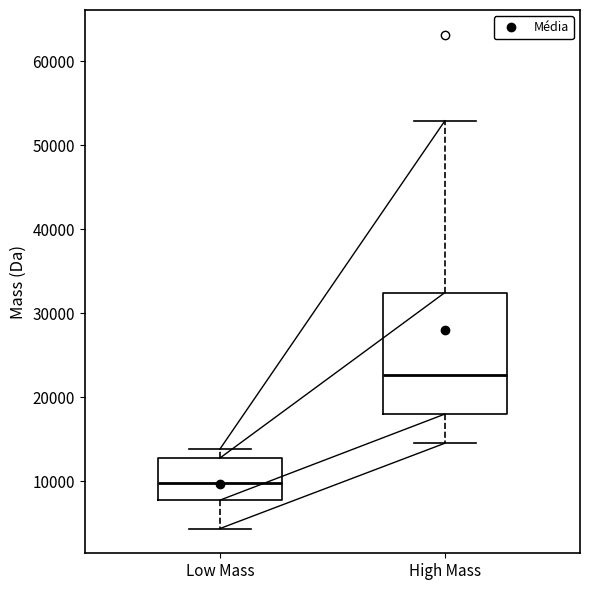

Reading left to right, read every box against the y-axis: the position of its median line, the range the box covers, and the ends of its whiskers. The values are not printed on the chart, so give them approximately, as read against the axis.

Low Mass: median 10000, box 8000 to 13000, whiskers 4000 to 14000
High Mass: median 23000, box 18000 to 32000, whiskers 15000 to 53000